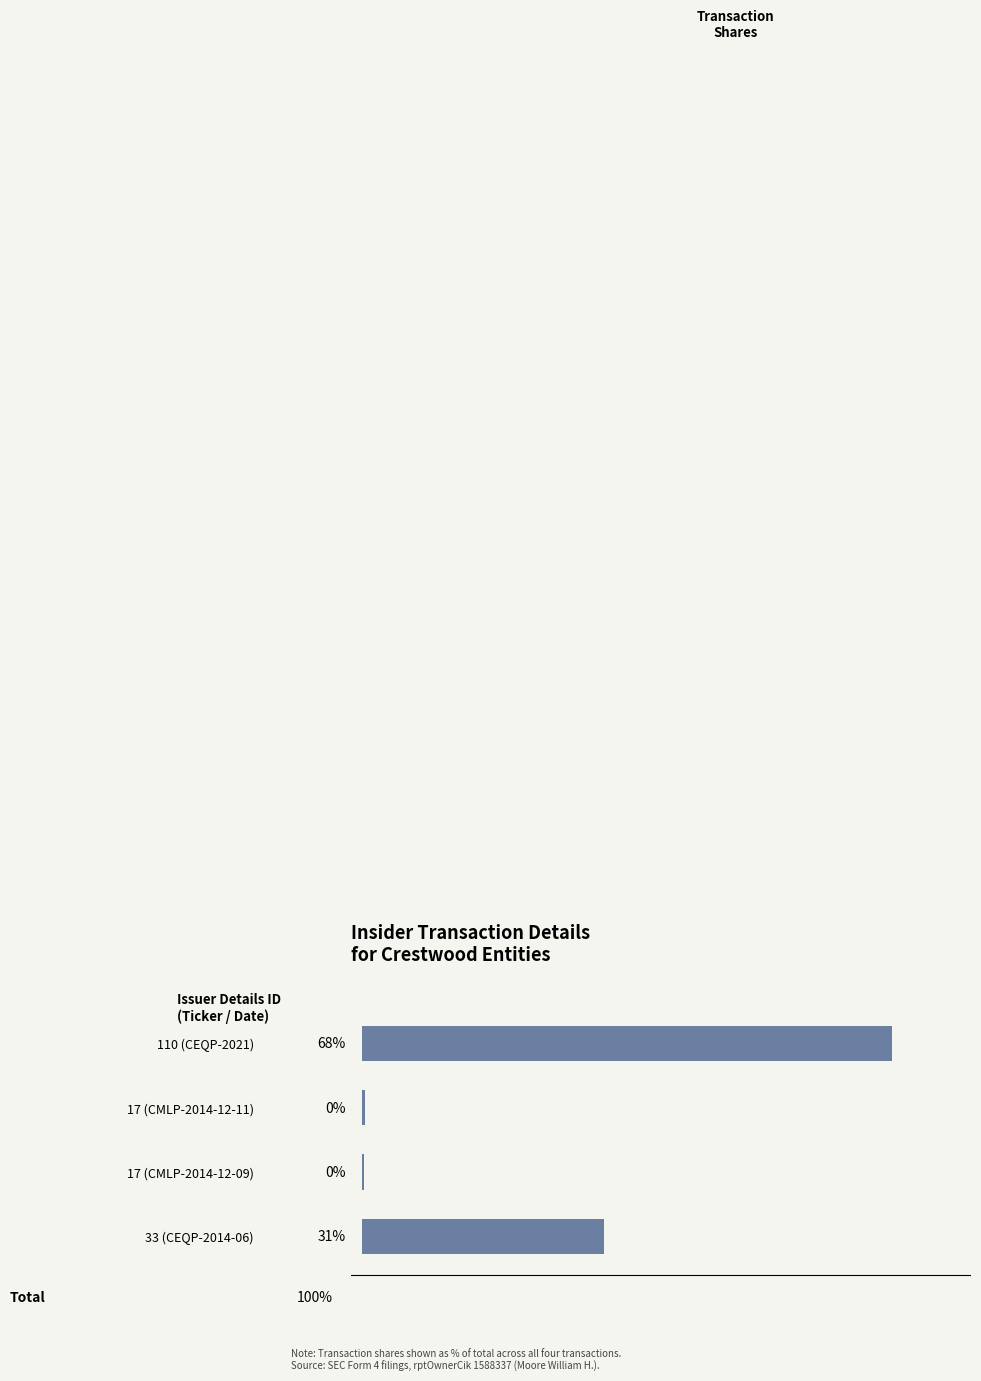

At which category does the chart reach its peak across all series?

110 (CEQP-2021)